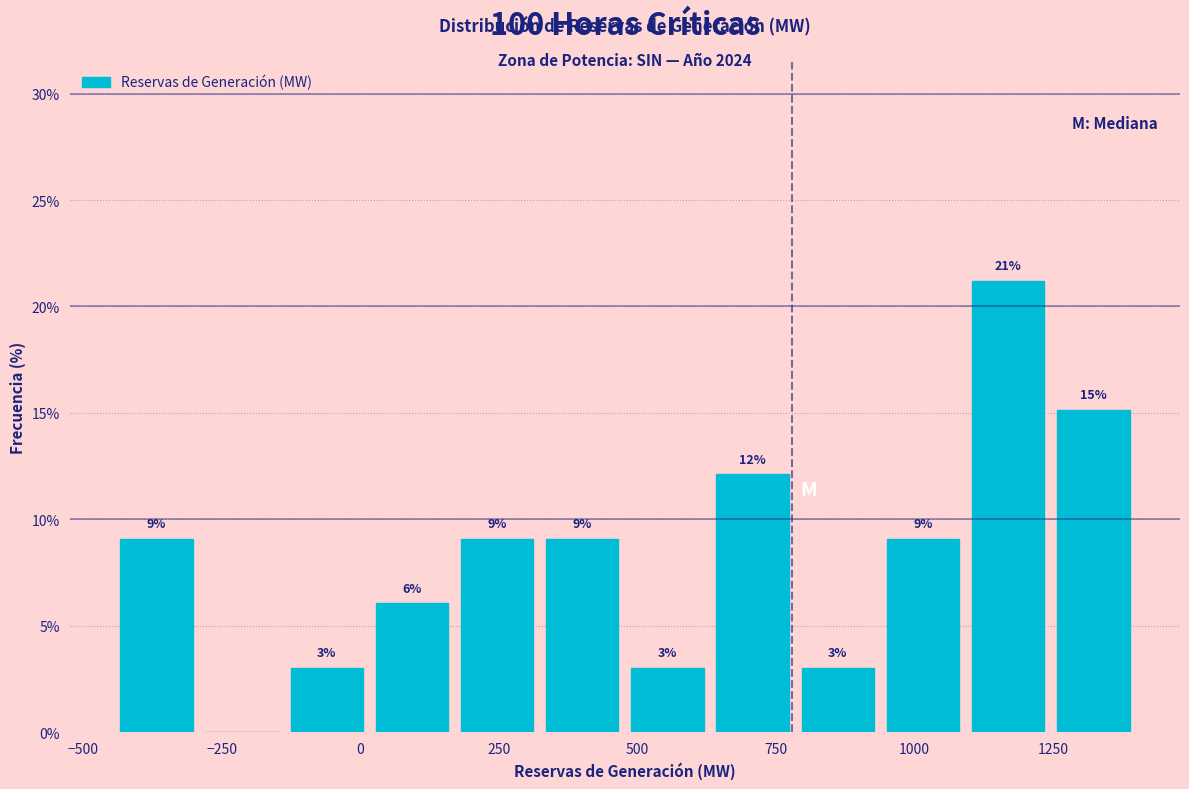

Read against the x-axis, roughly where is the centre of the tallest bar?

1150